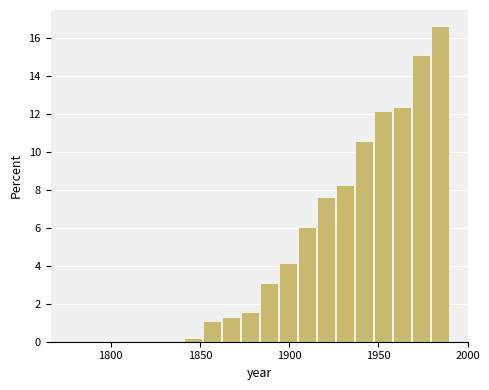

Around what value on the x-axis is the tallest bar? Give the approximate position of its centre, as read against the axis.

1985